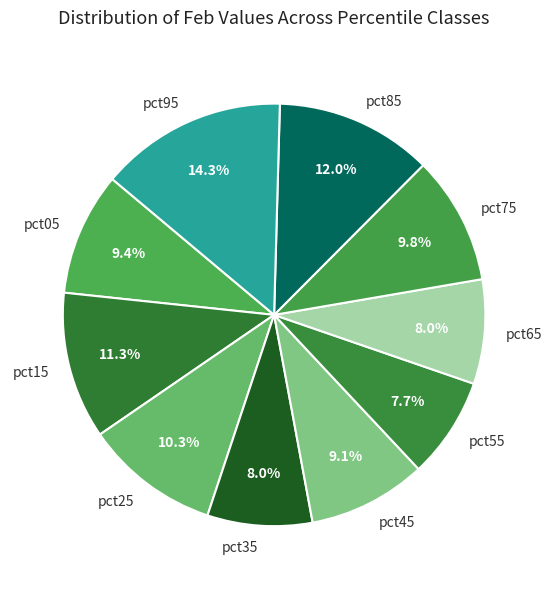

What portion of the pie excludes pct55?

92.3%